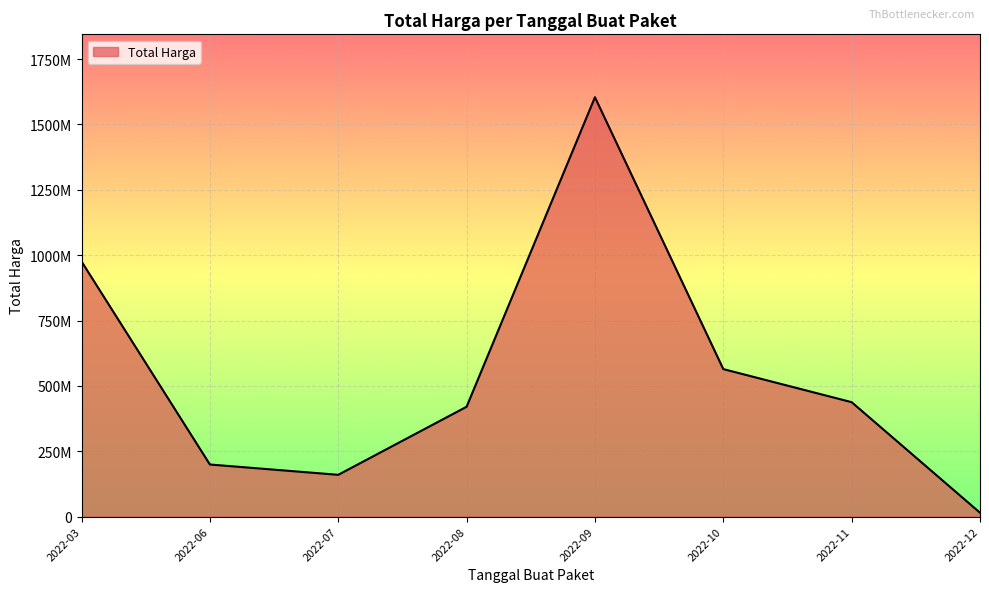

List the labels in order of value, smallest first.

2022-12, 2022-07, 2022-06, 2022-08, 2022-11, 2022-10, 2022-03, 2022-09